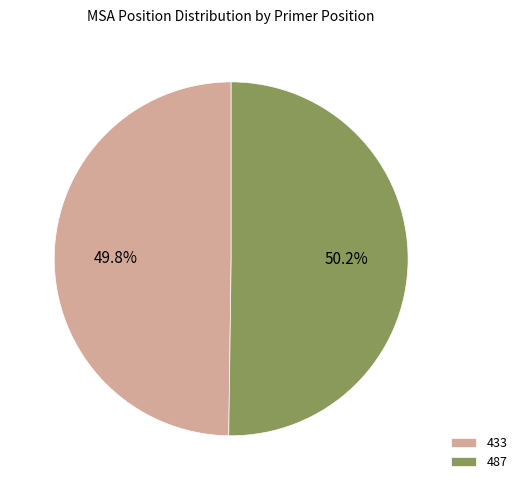

To the nearest percent, what portion does 433 represent?

50%